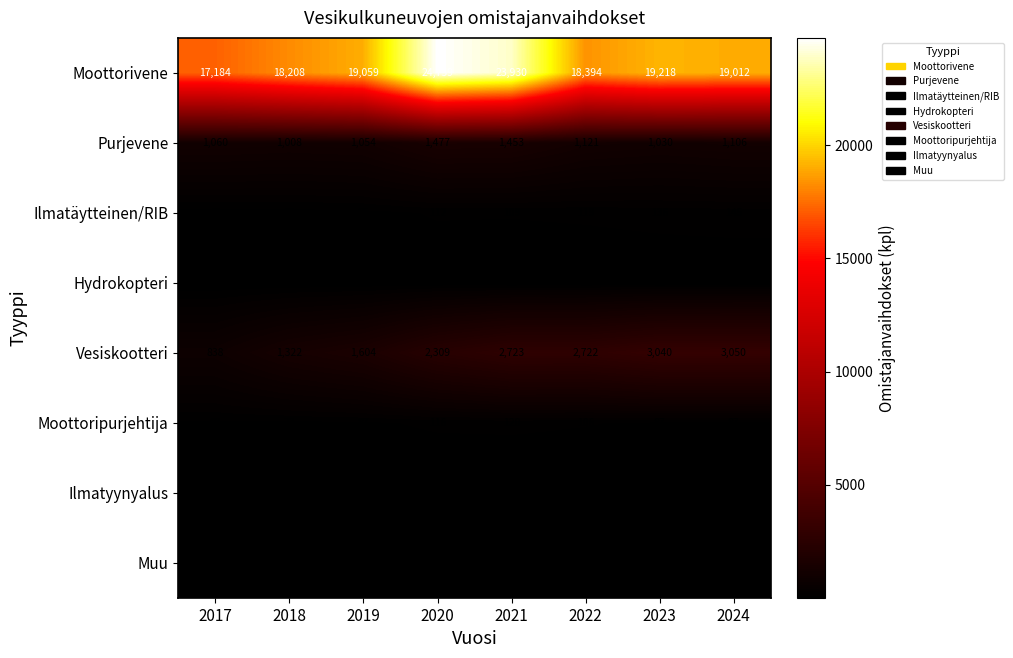

At 2023, list the series in order from smallest to largest.

Ilmatyynyalus, Hydrokopteri, Muu, Moottoripurjehtija, Ilmatäytteinen/RIB, Purjevene, Vesiskootteri, Moottorivene